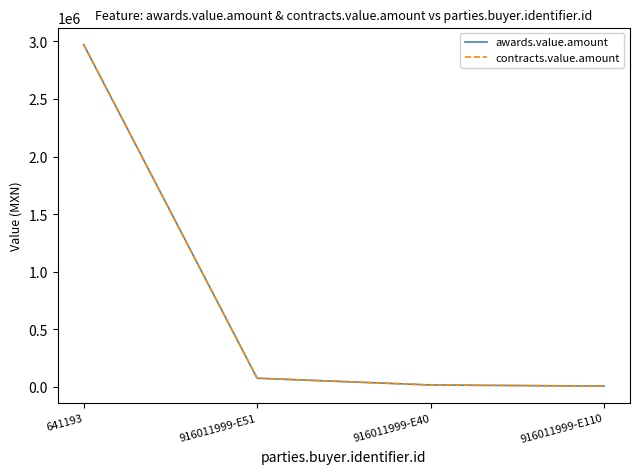

What is the average value of the contracts.value.amount series?

769145.9